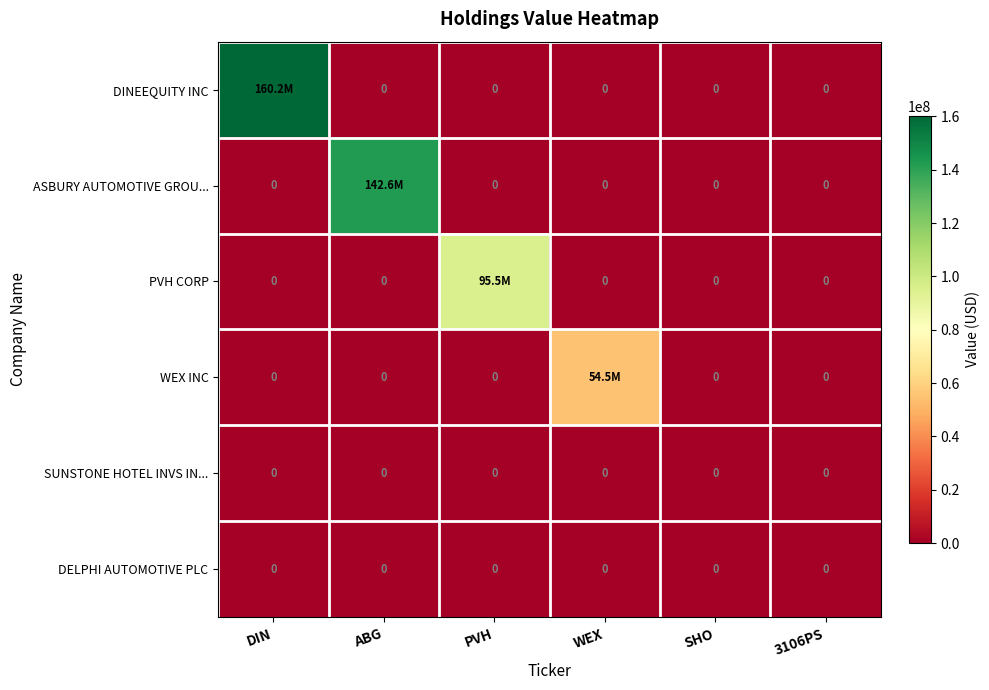

Is it true that SUNSTONE HOTEL INVS IN... equals 0 at SHO?

True